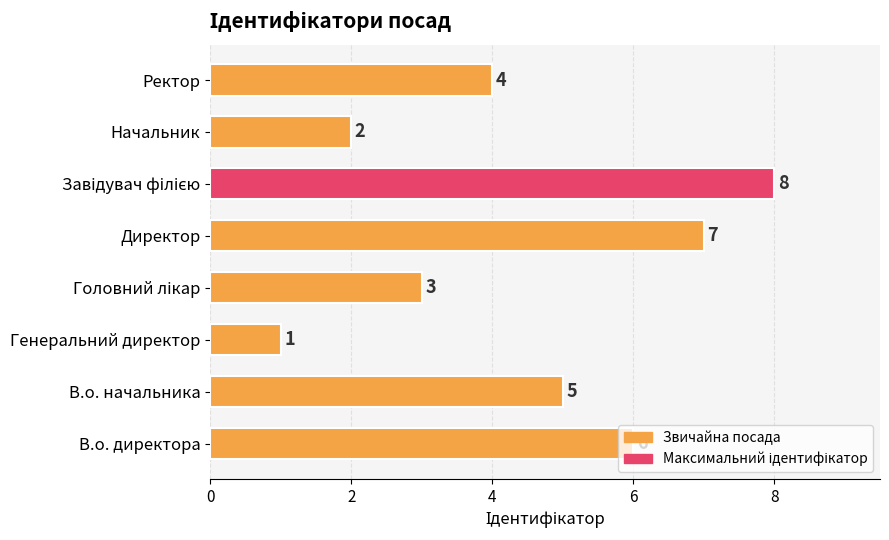

The chart shows a value of 6 at В.о. директора. True or false?

True